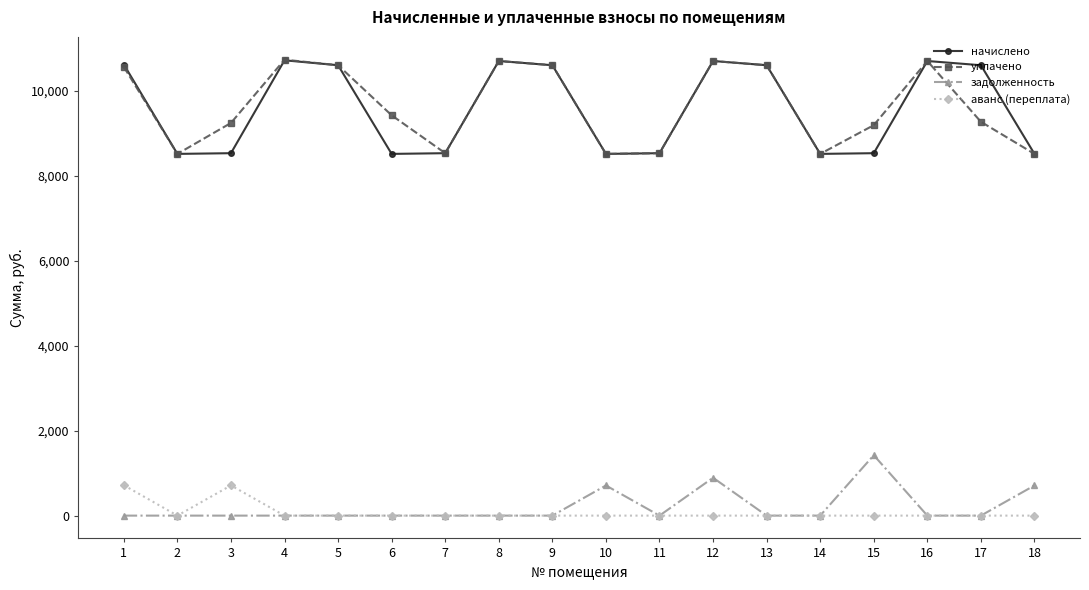

True or false: задолженность and начислено cross at least once.

False